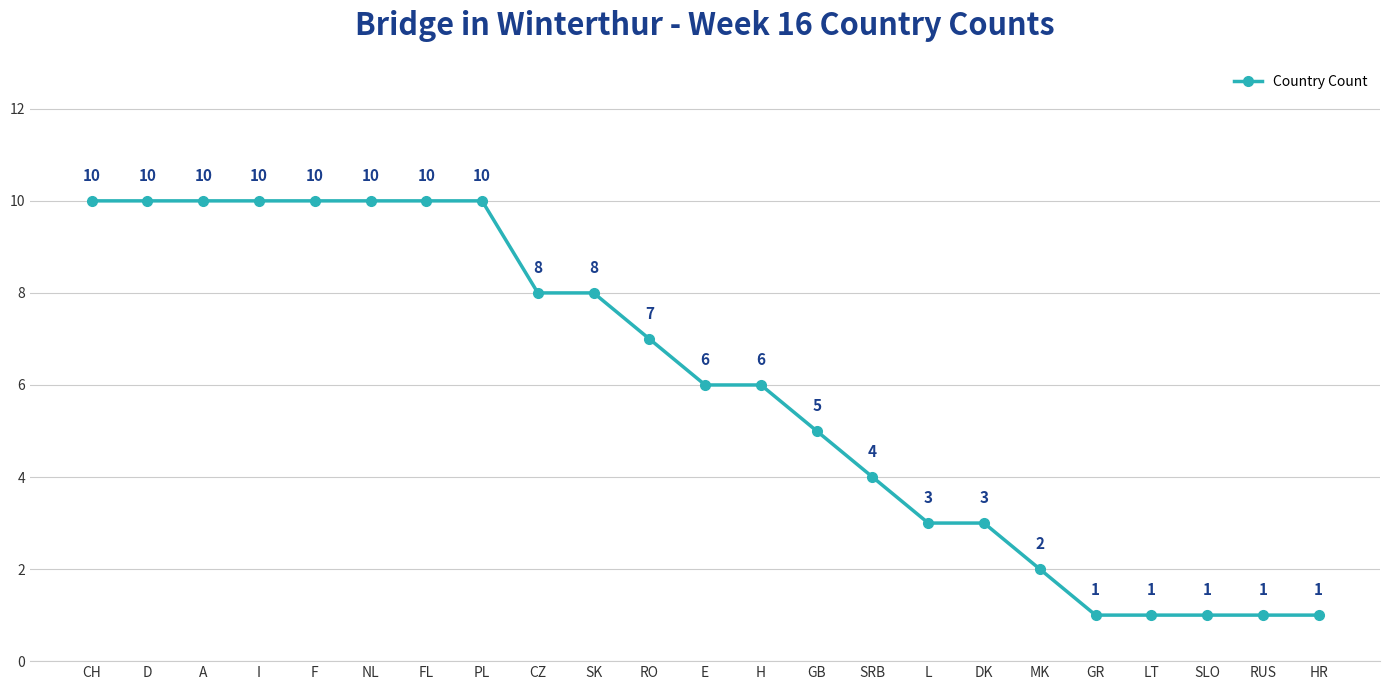

What is the label of the 15th point from the right?

CZ